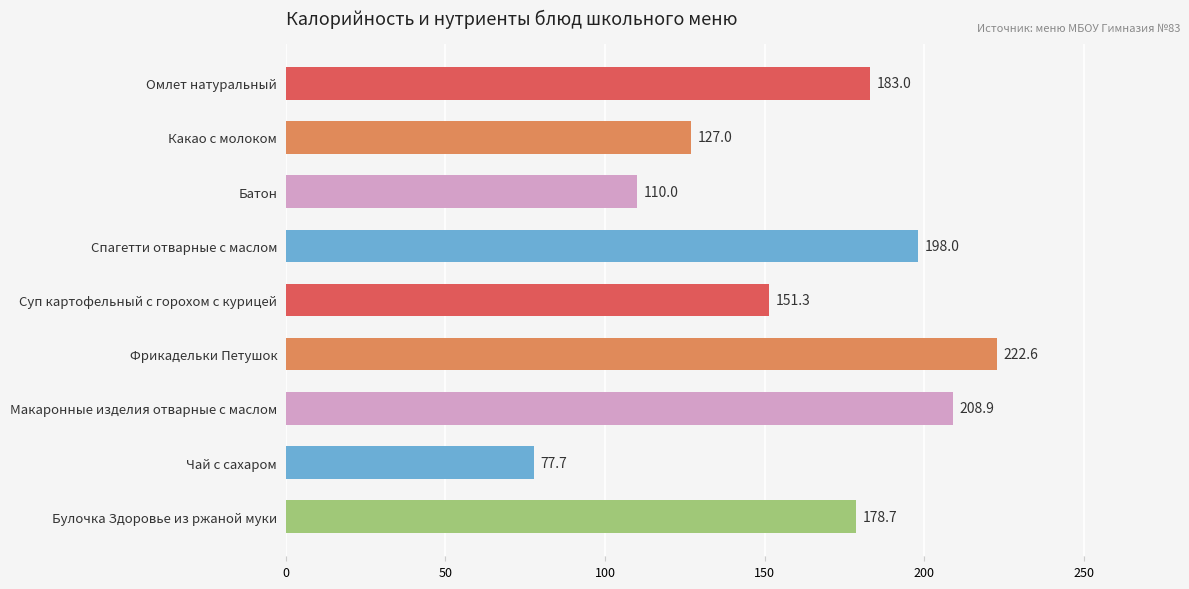

Does the chart contain any negative values?

No